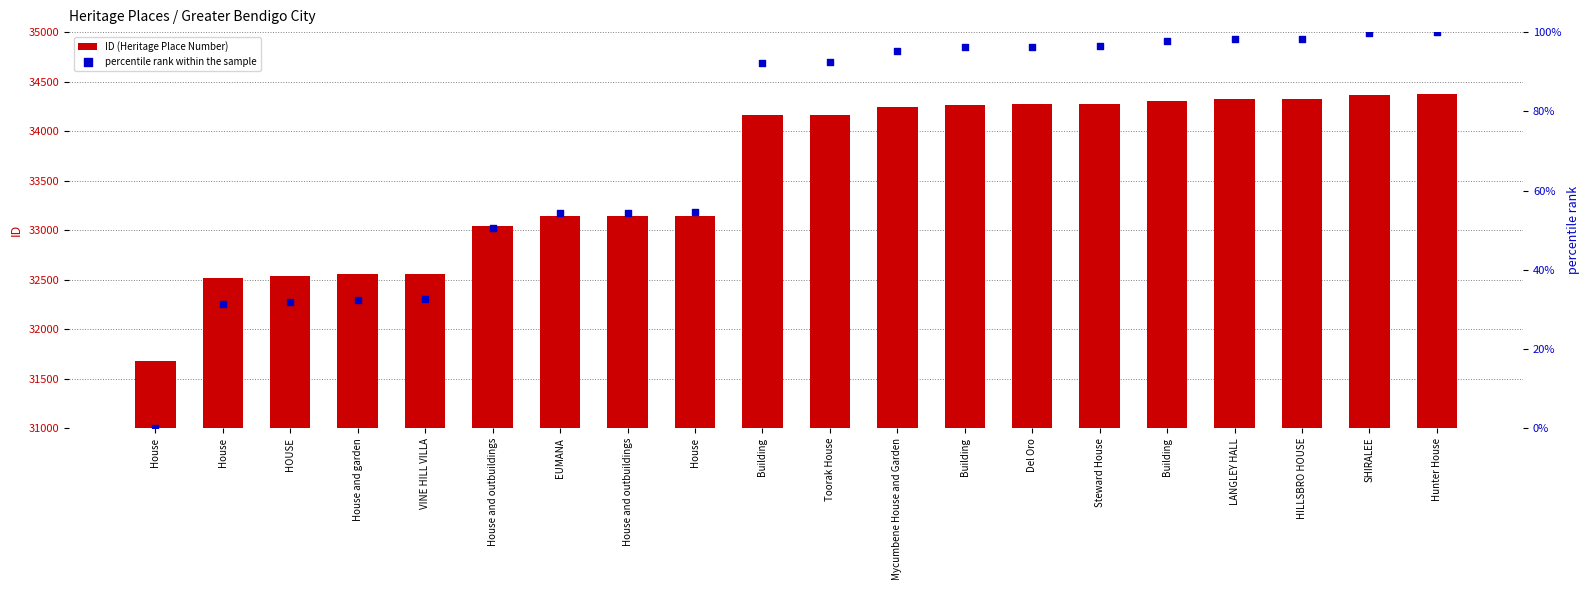

What is the total value across all series at Building?

34251.2